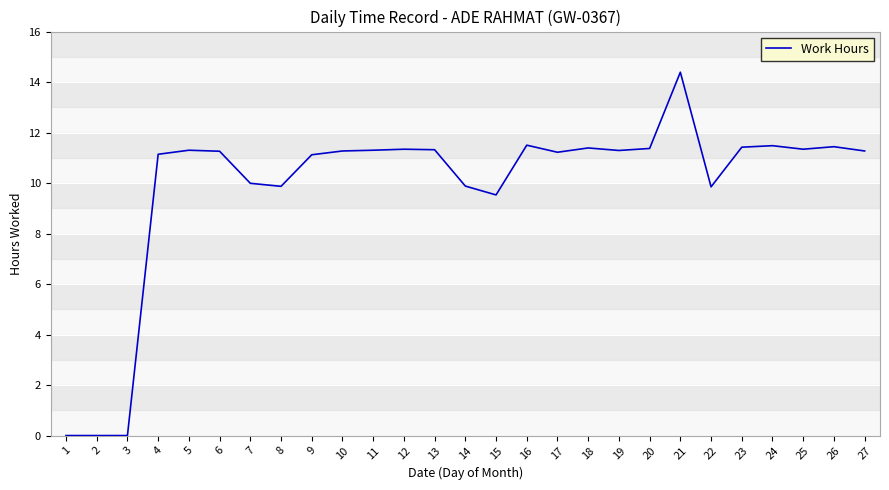

Which category has the highest value across all series?

21